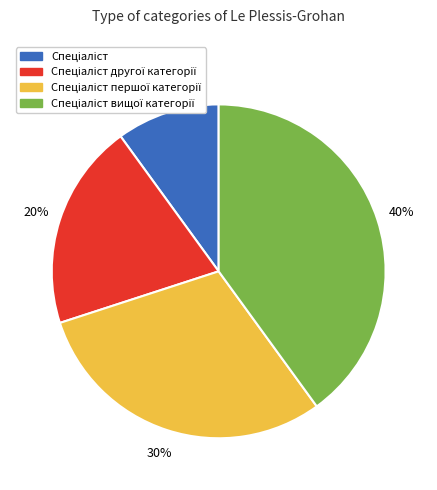

Is there a majority slice in this chart?

No